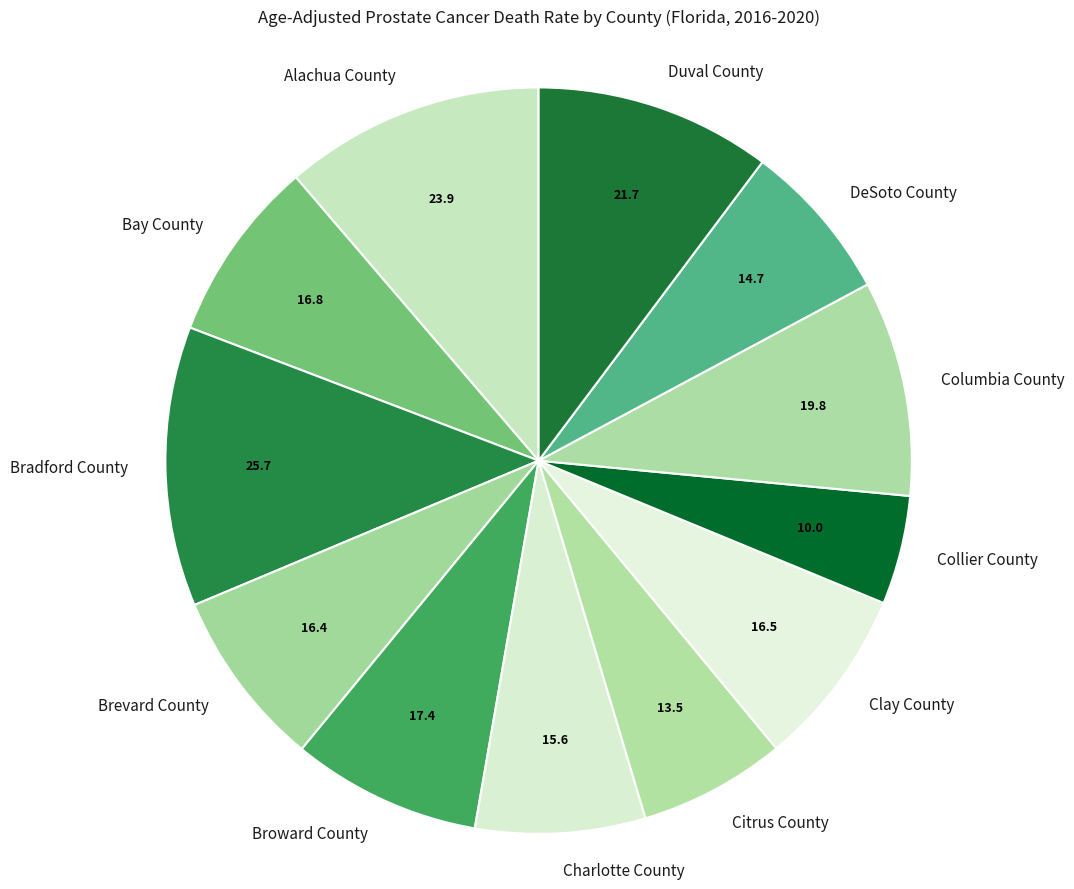

Is there a majority slice in this chart?

No